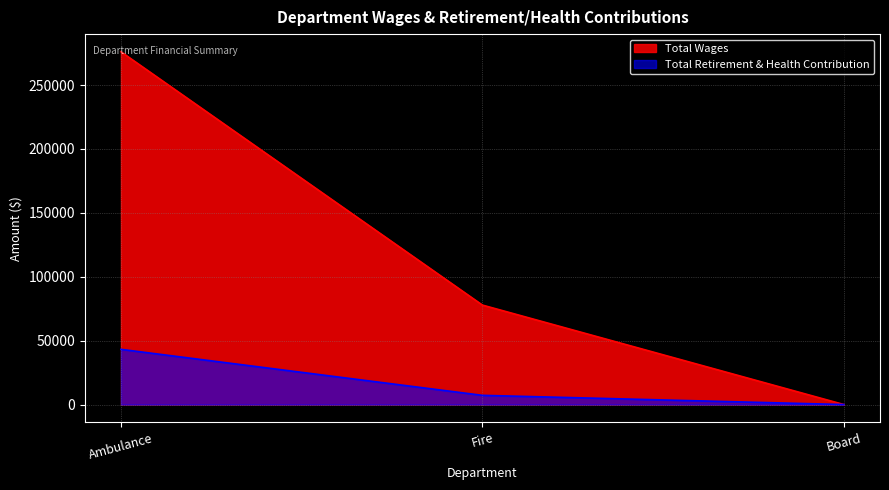

True or false: Total Wages has a value of 77832 at Fire.

True